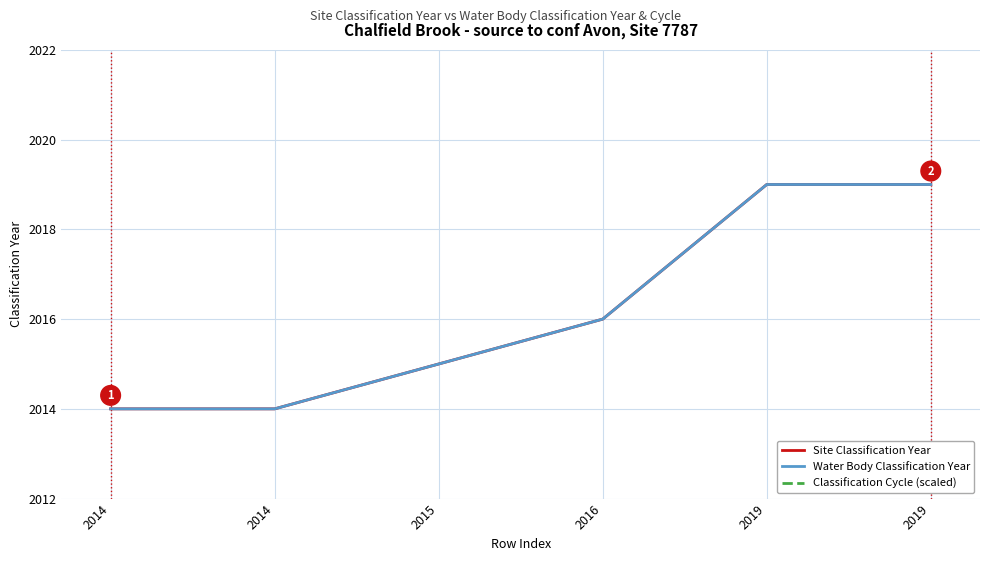

True or false: Site Classification Year and Water Body Classification Year cross at least once.

False